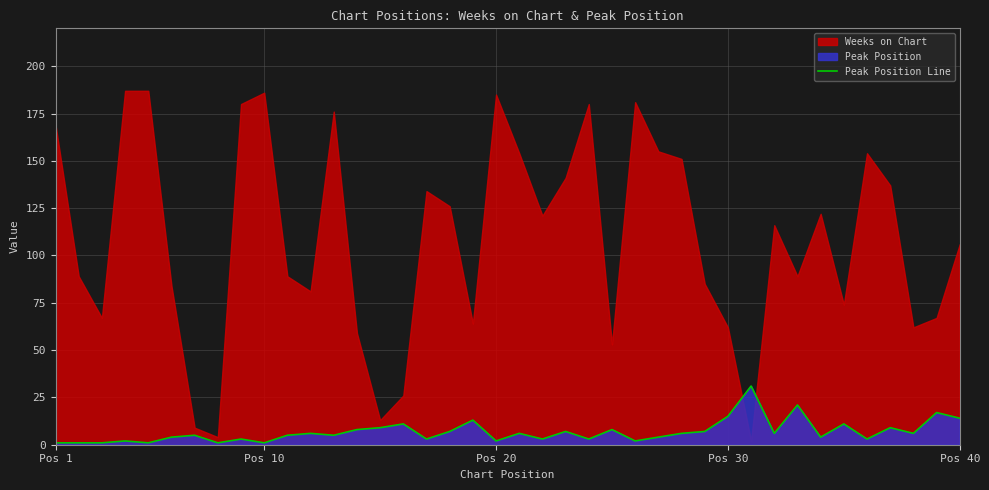

Reading right to left, what are all the values shown in this chart?

14	17	6	9	3	11	4	21	6	31	15	7	6	4	2	8	3	7	3	6	2	13	7	3	11	9	8	5	6	5	1	3	1	5	4	1	2	1	1	1